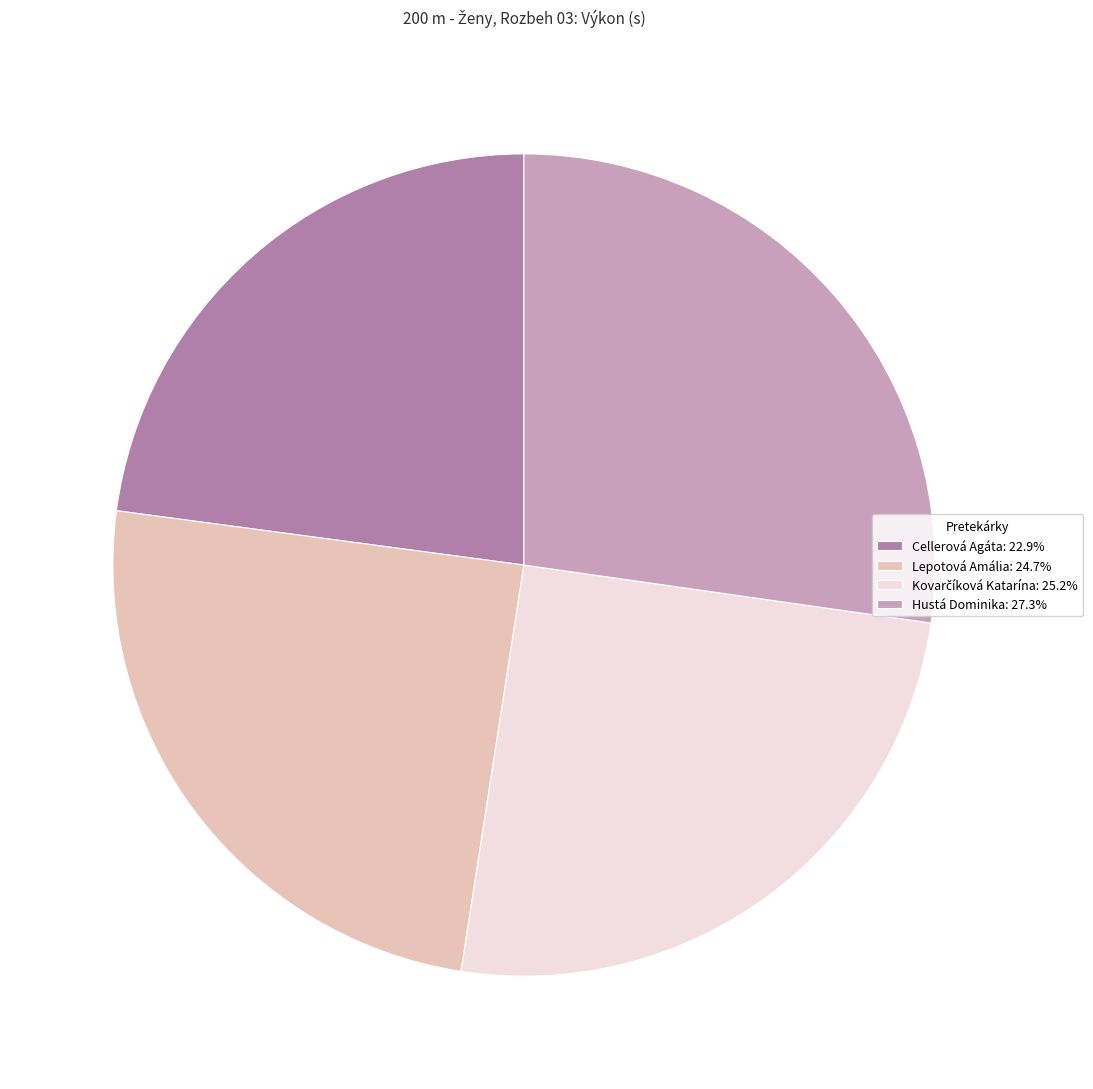

Which has a higher value, Hustá Dominika or Lepotová Amália?

Hustá Dominika